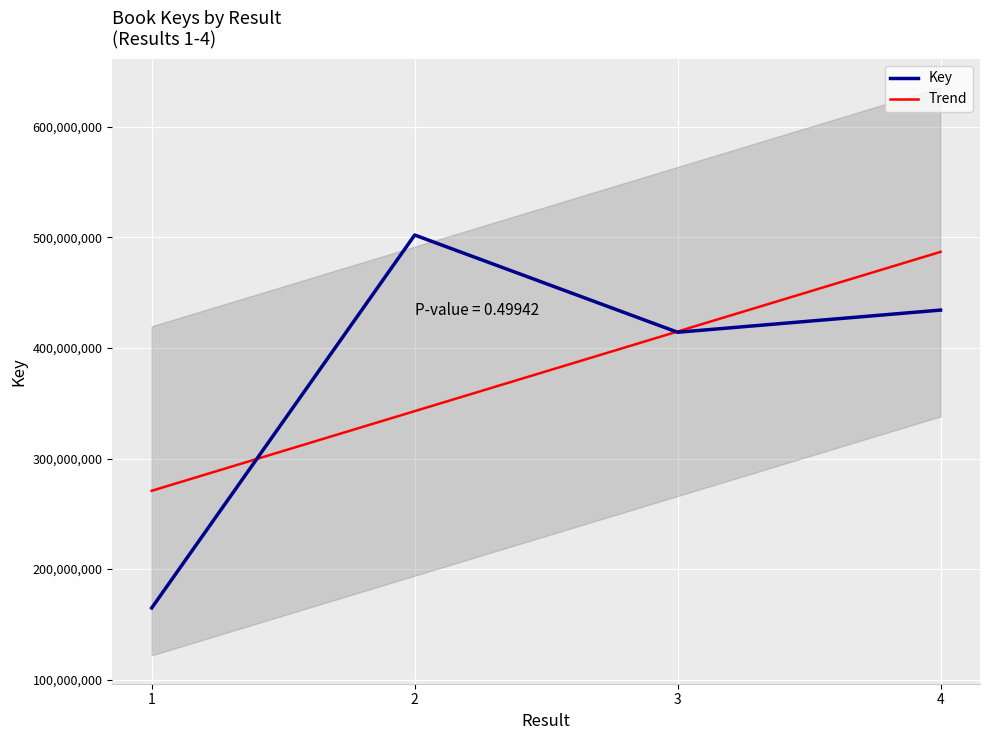

The value at 4 is 719778513. True or false?

False